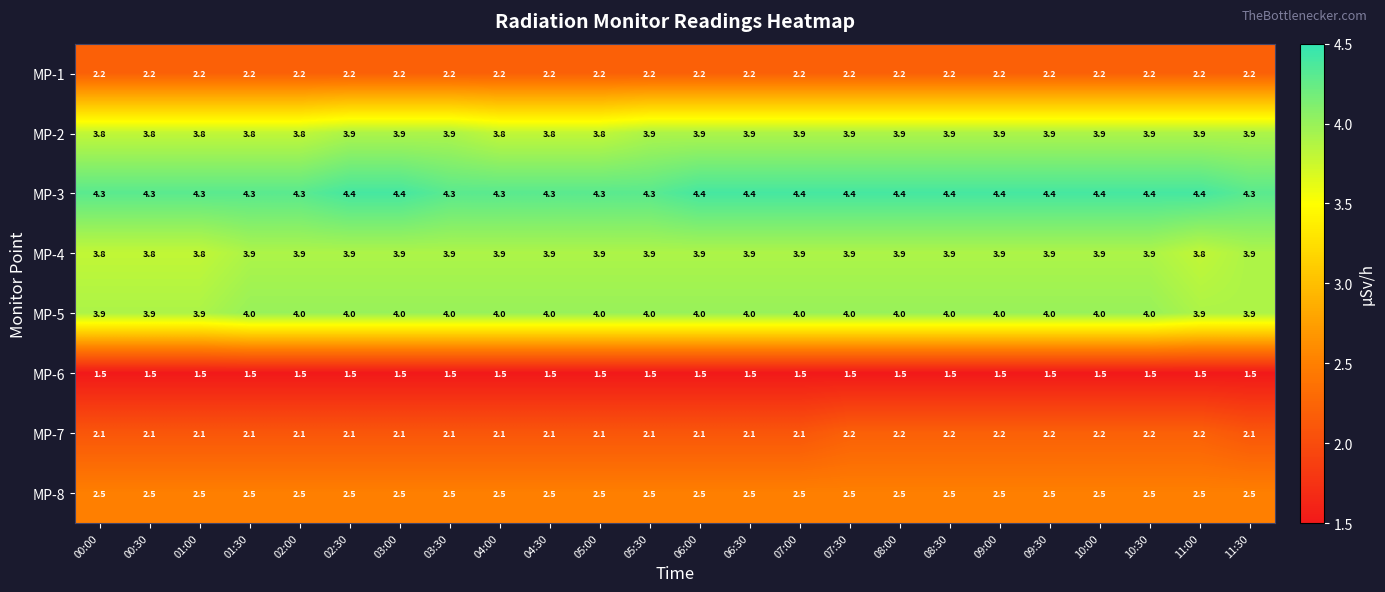

Read the MP-8 value at 07:00.

2.5